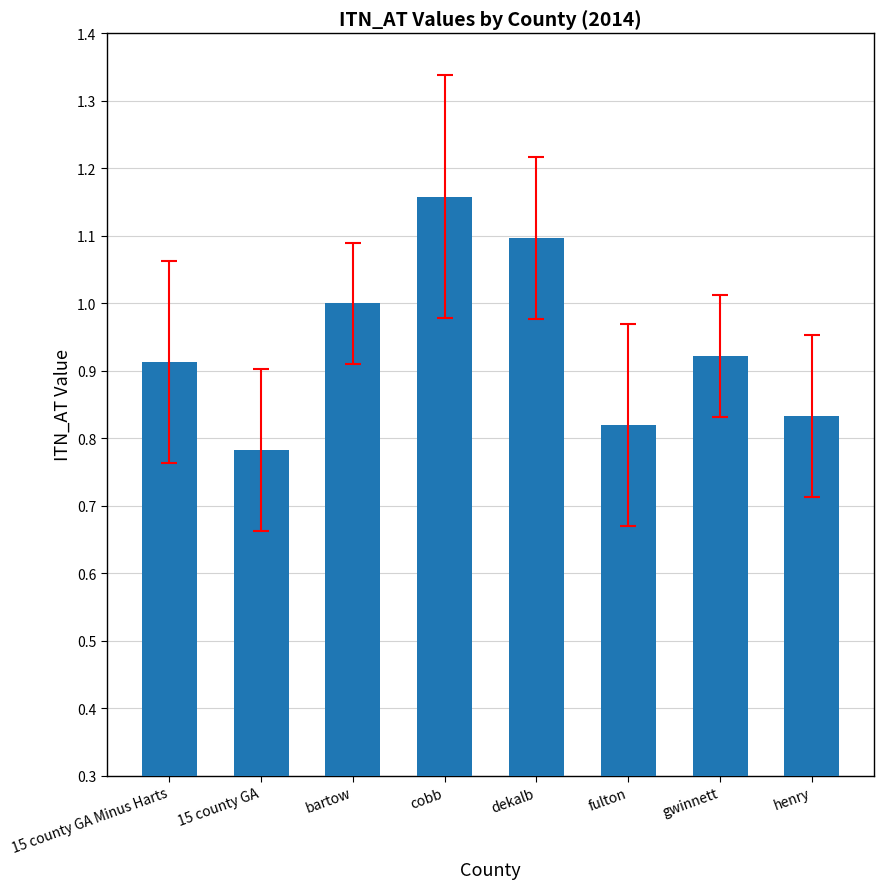

Which label corresponds to the smallest value in the chart?

15 county GA